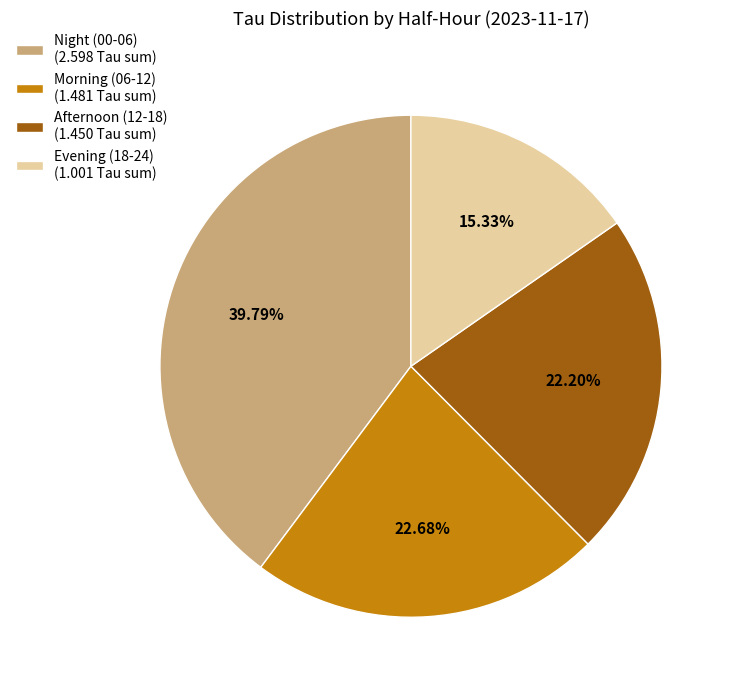

Is there any slice that represents more than half of the pie?

No